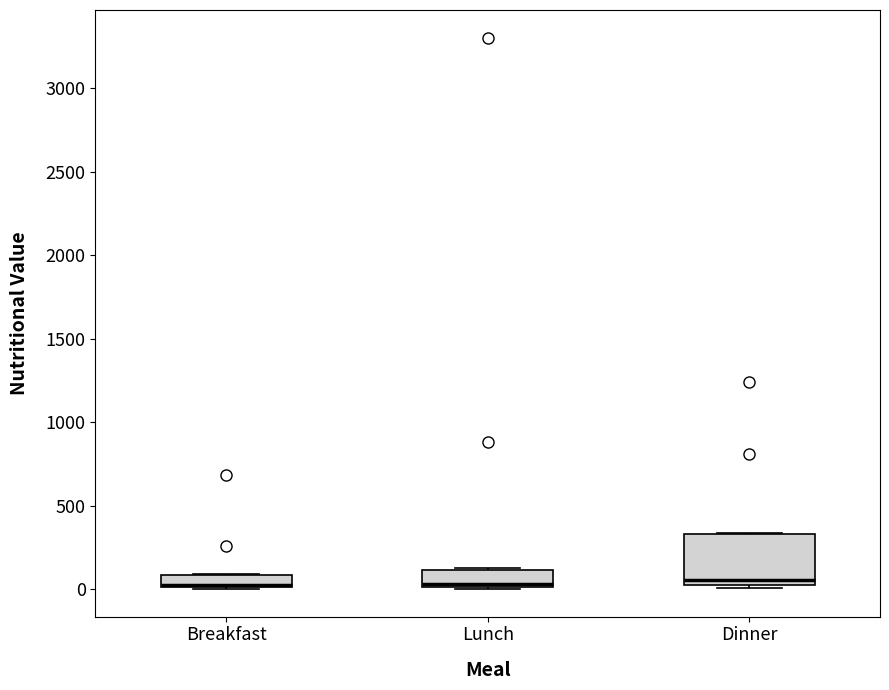

Where is the upper edge of the box for Breakfast on the y-axis? The values are not printed on the chart, so give them approximately, as read against the axis.

100